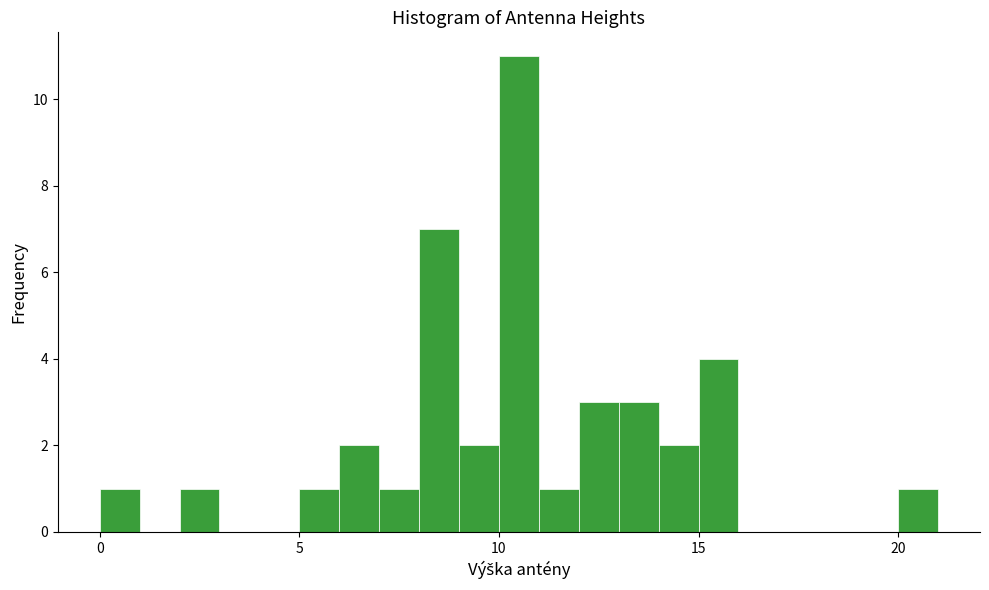

Read against the x-axis, roughly where is the centre of the tallest bar?

10.5